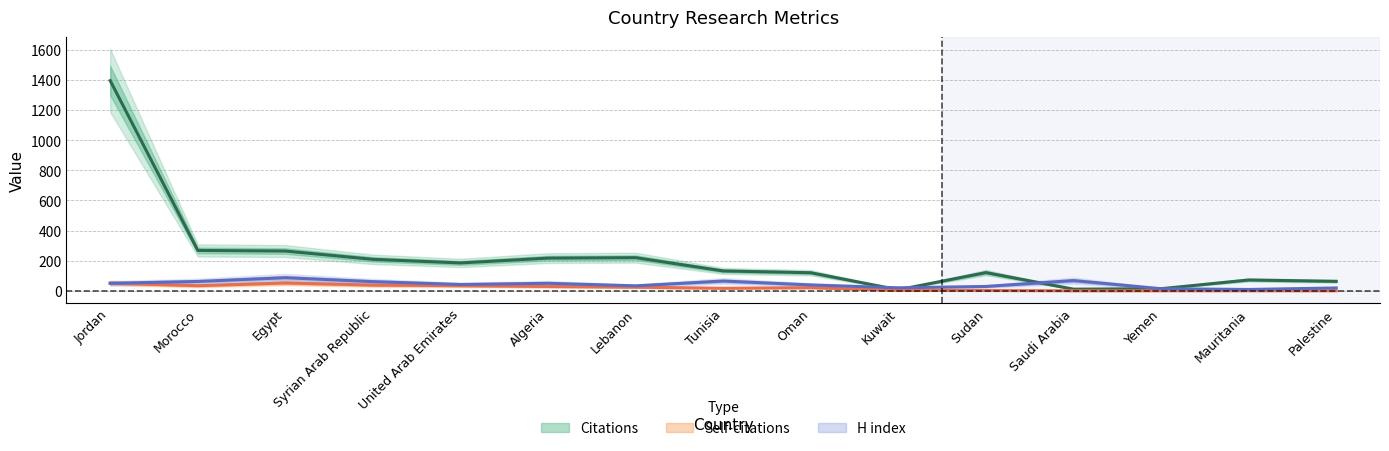

What is the average value of the H index series?

43